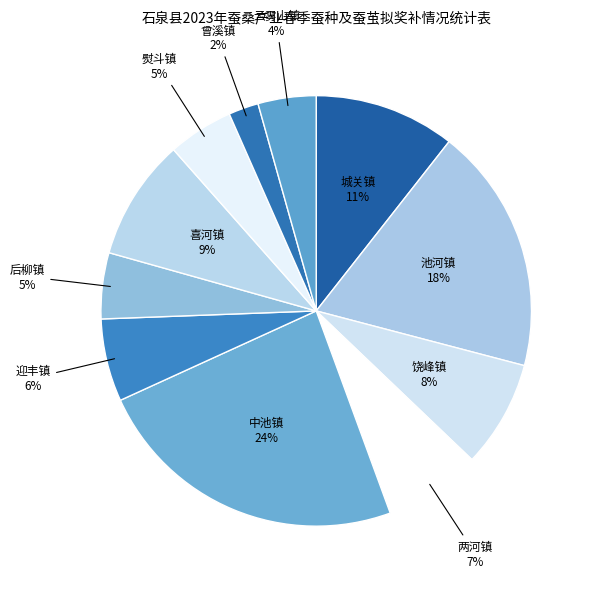

Which slice is the smallest?

曾溪镇